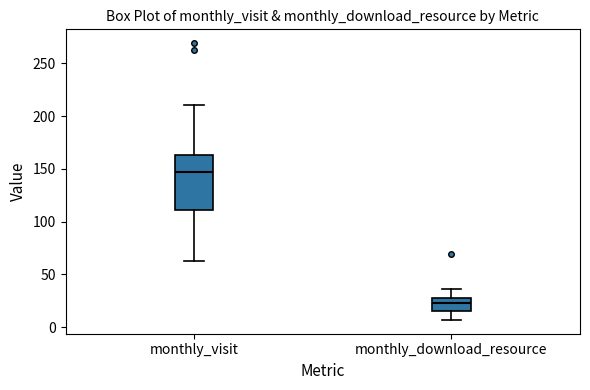

Where is the lower edge of the box for monthly_visit on the y-axis? The values are not printed on the chart, so give them approximately, as read against the axis.

110